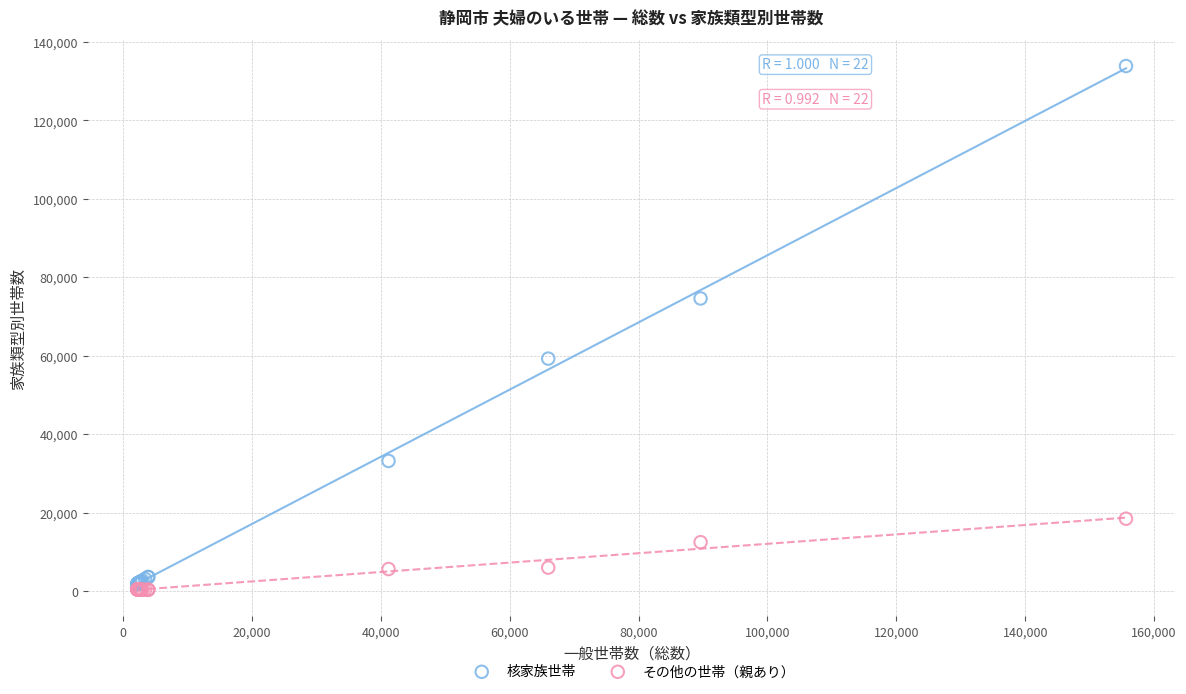

What are all the series names shown in the legend?

核家族世帯, その他の世帯（親あり）